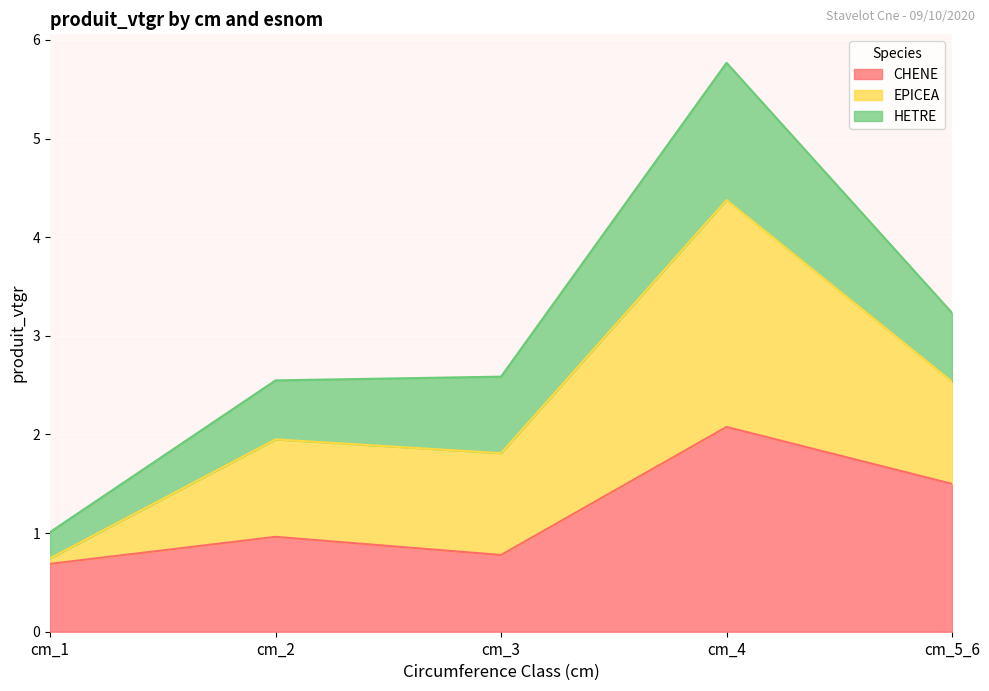

What is the sum of all CHENE values?

6.0